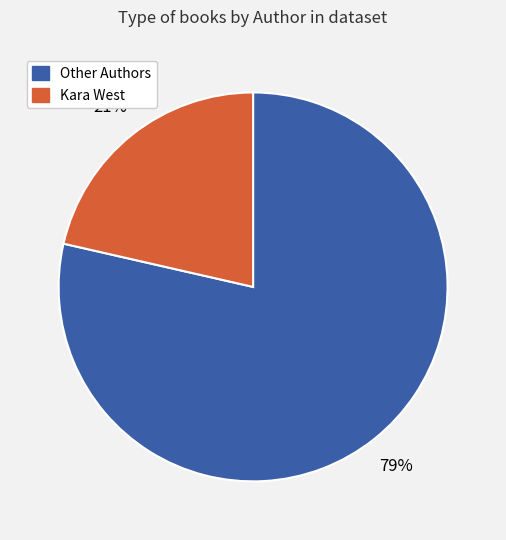

Does any single category account for the majority?

Yes